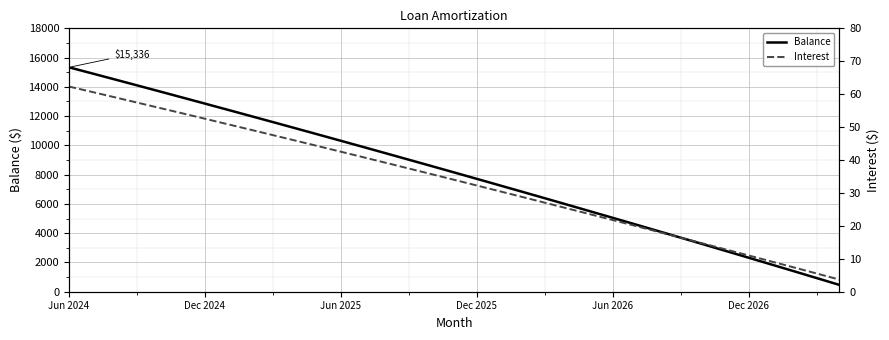

How many lines are shown in the chart?

2